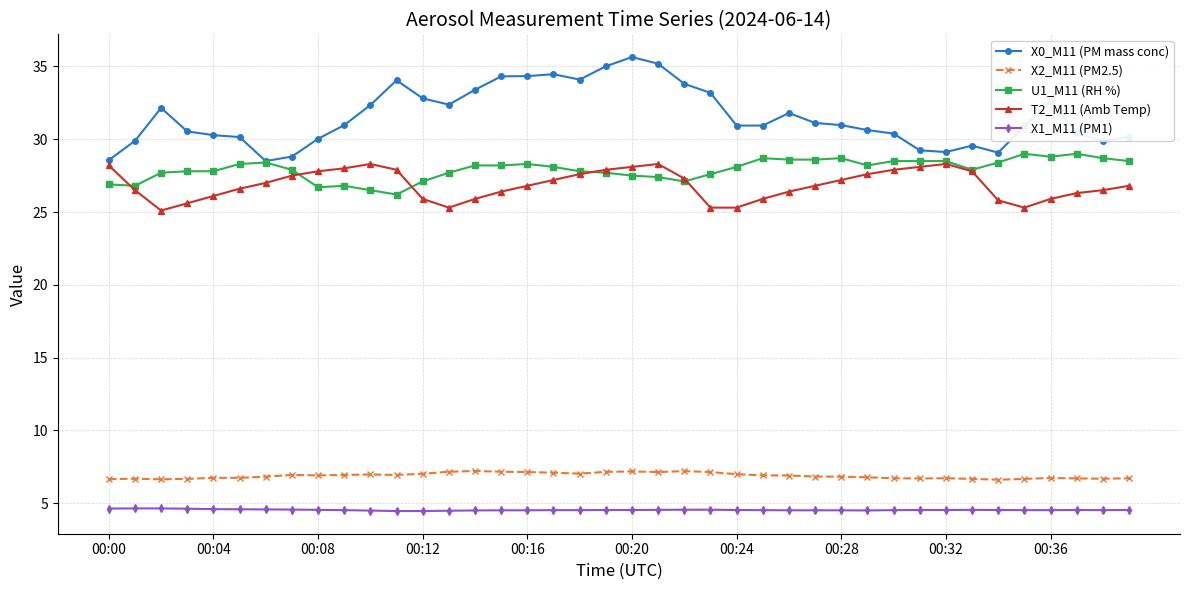

What is the minimum value shown in the chart?

4.5